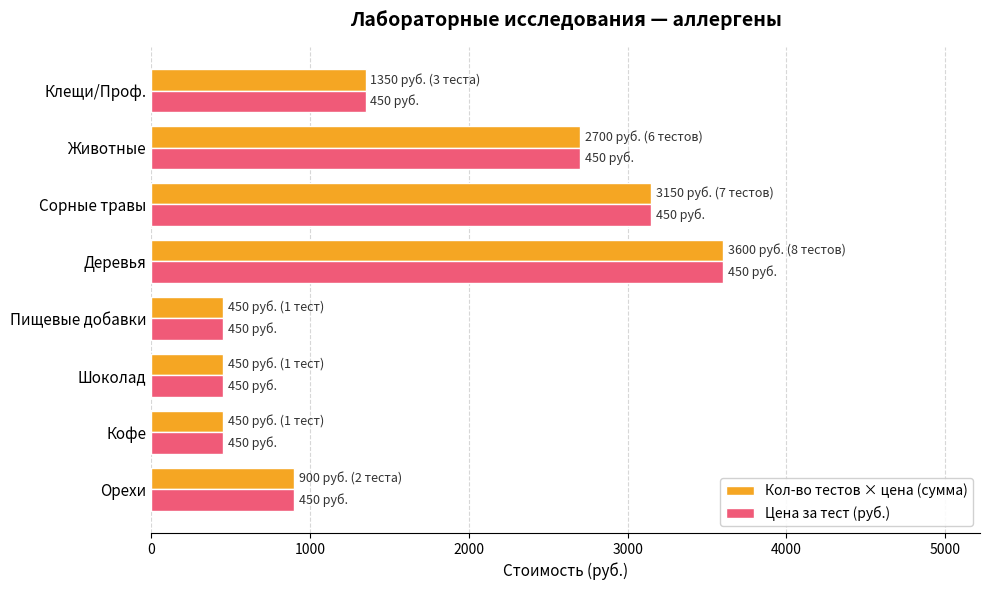

At how many categories does at least one series exceed 811?

5